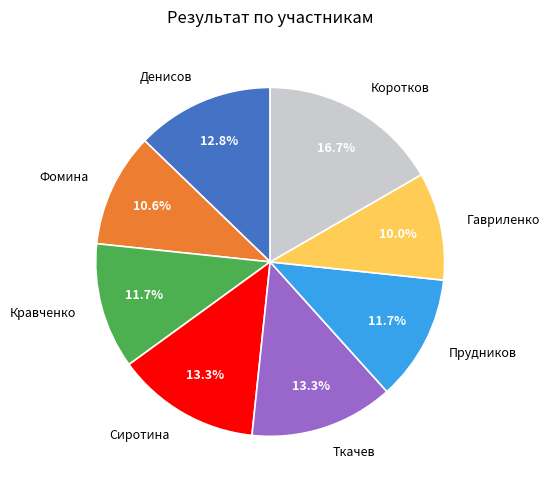

Is there any slice that represents more than half of the pie?

No